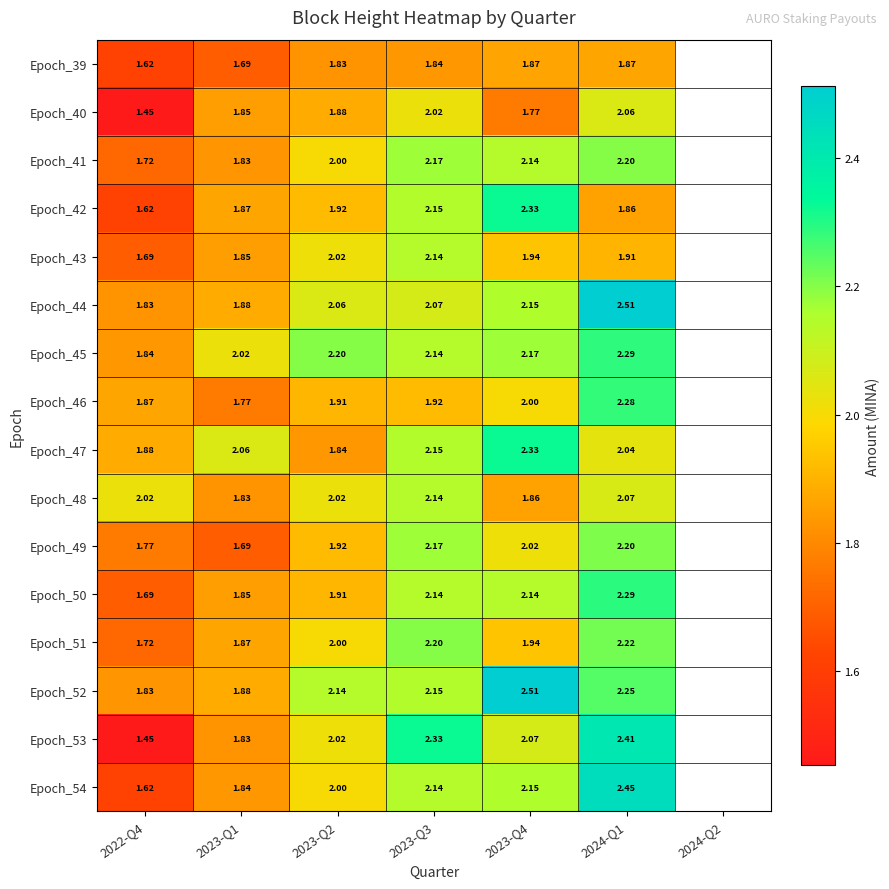

Is the value of Epoch_42 at 2024-Q1 greater than the value of Epoch_40 at 2023-Q1?

Yes